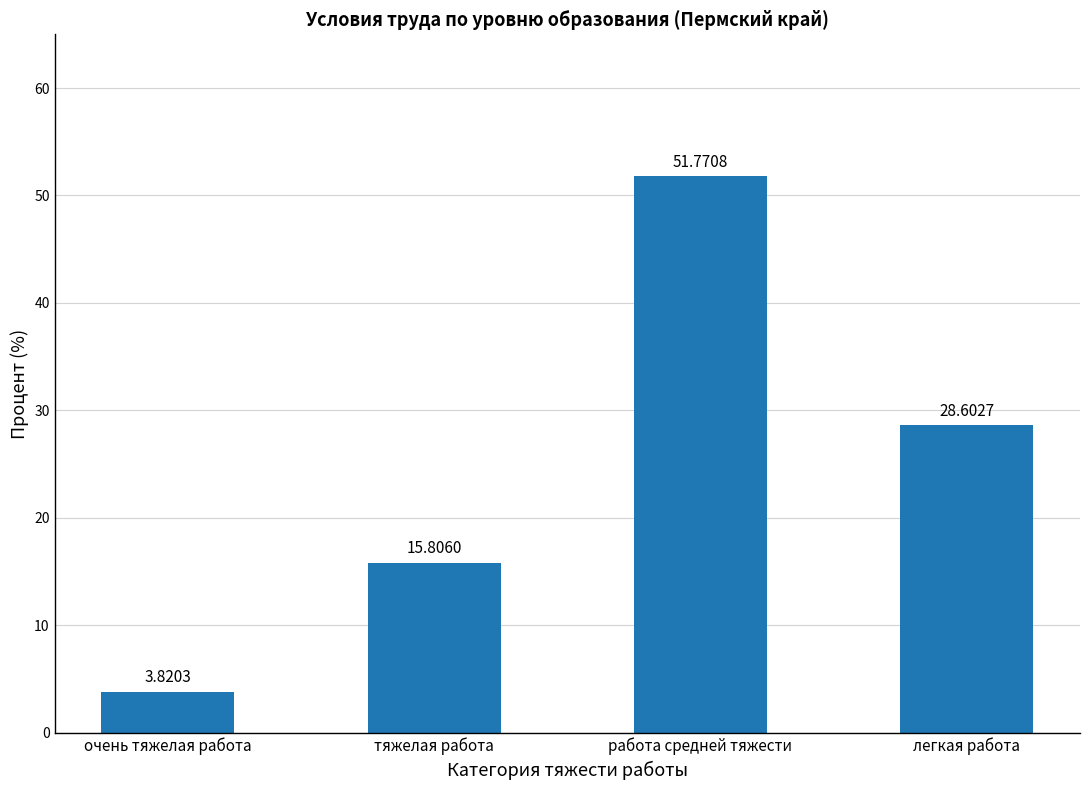

Rank the categories by value from lowest to highest.

очень тяжелая работа, тяжелая работа, легкая работа, работа средней тяжести